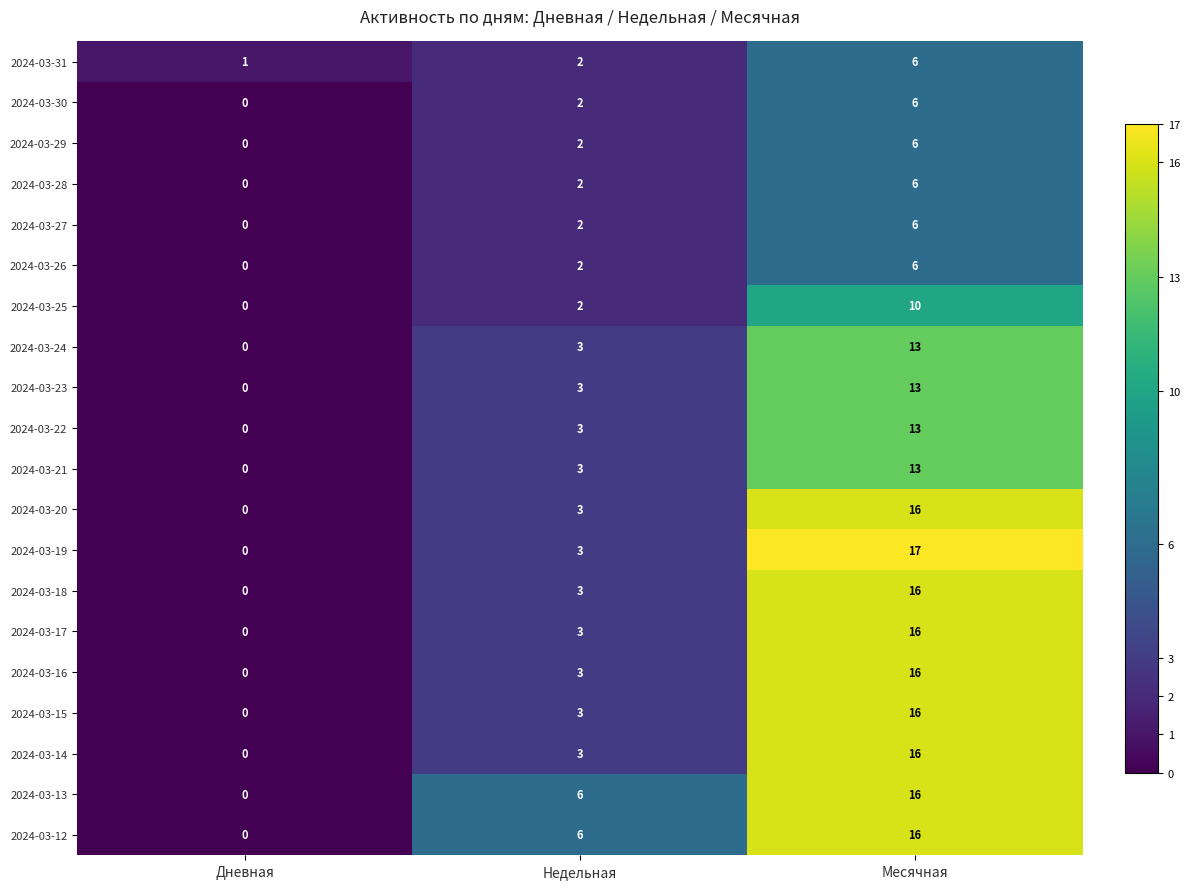

What is the difference between the highest and lowest values at Дневная?

1